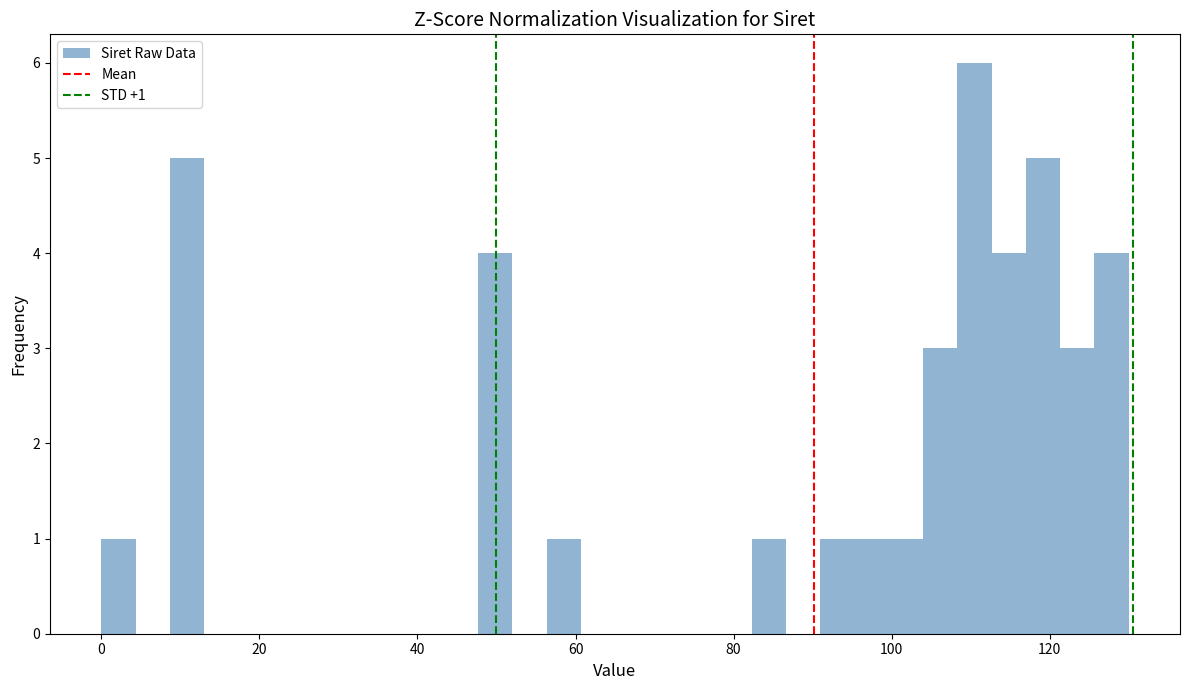

Read against the x-axis, roughly where is the centre of the tallest bar?

110